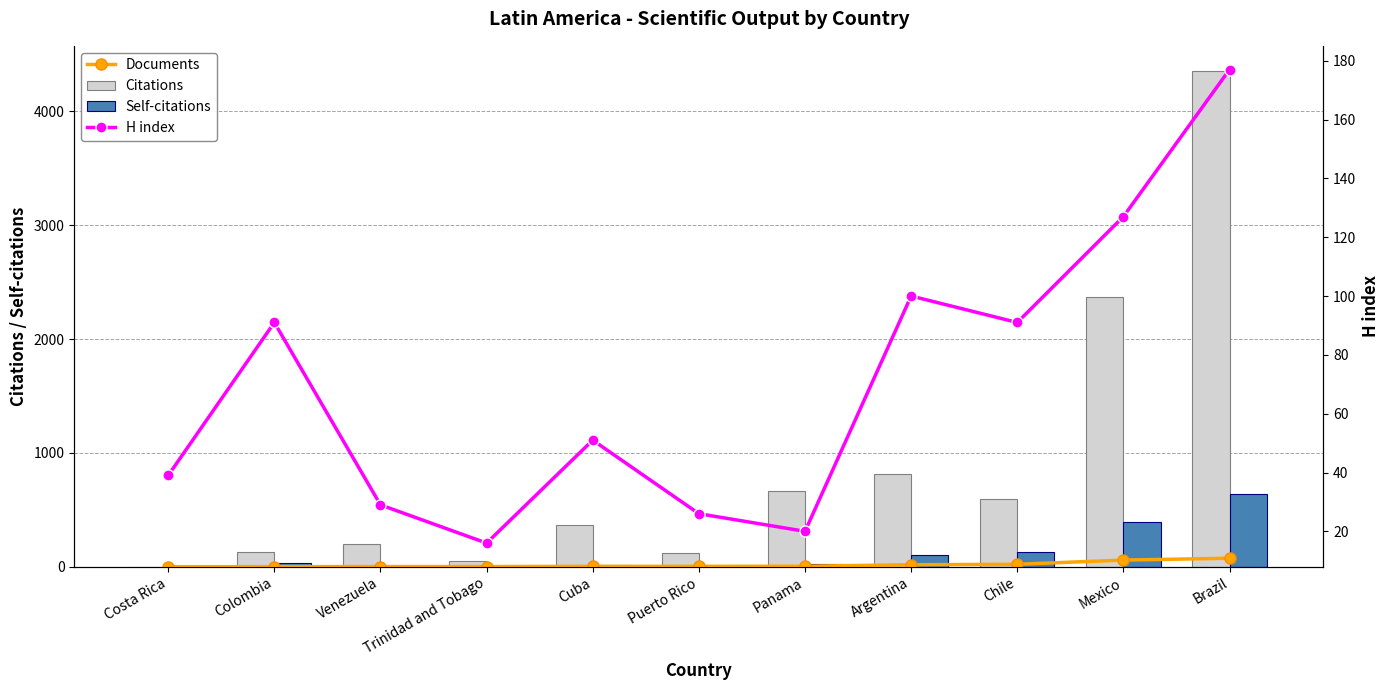

At how many categories does at least one series exceed 2593?

1